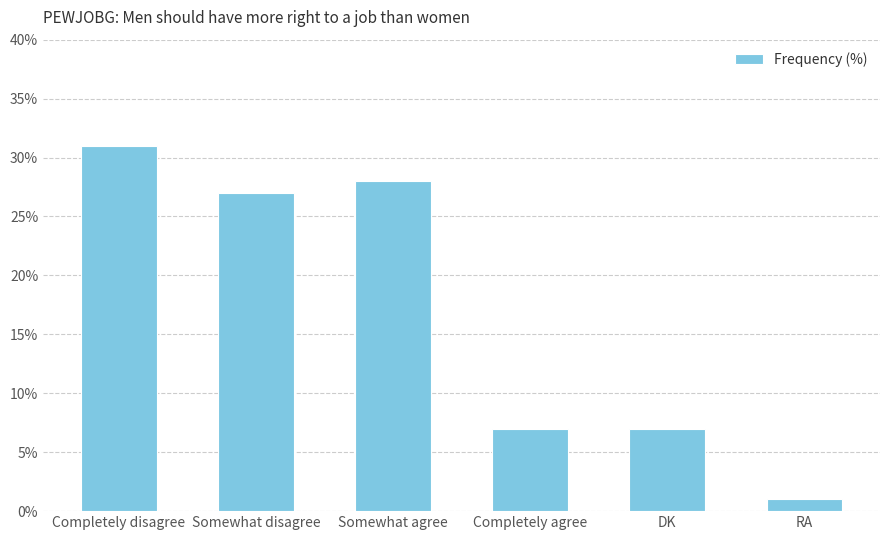

What is the approximate value at Completely agree?

7